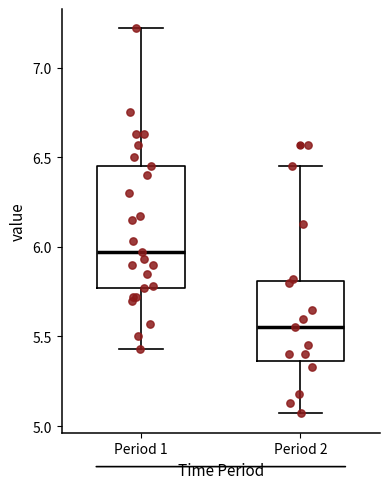

Reading left to right, transcribe this box plot: for each box, give where its median line is, the range the box spans, and where its two whiskers end, as read against the y-axis. The values are not printed on the chart, so give them approximately, as read against the axis.

Period 1: median 5.95, box 5.75 to 6.45, whiskers 5.45 to 7.20
Period 2: median 5.55, box 5.35 to 5.80, whiskers 5.05 to 6.45